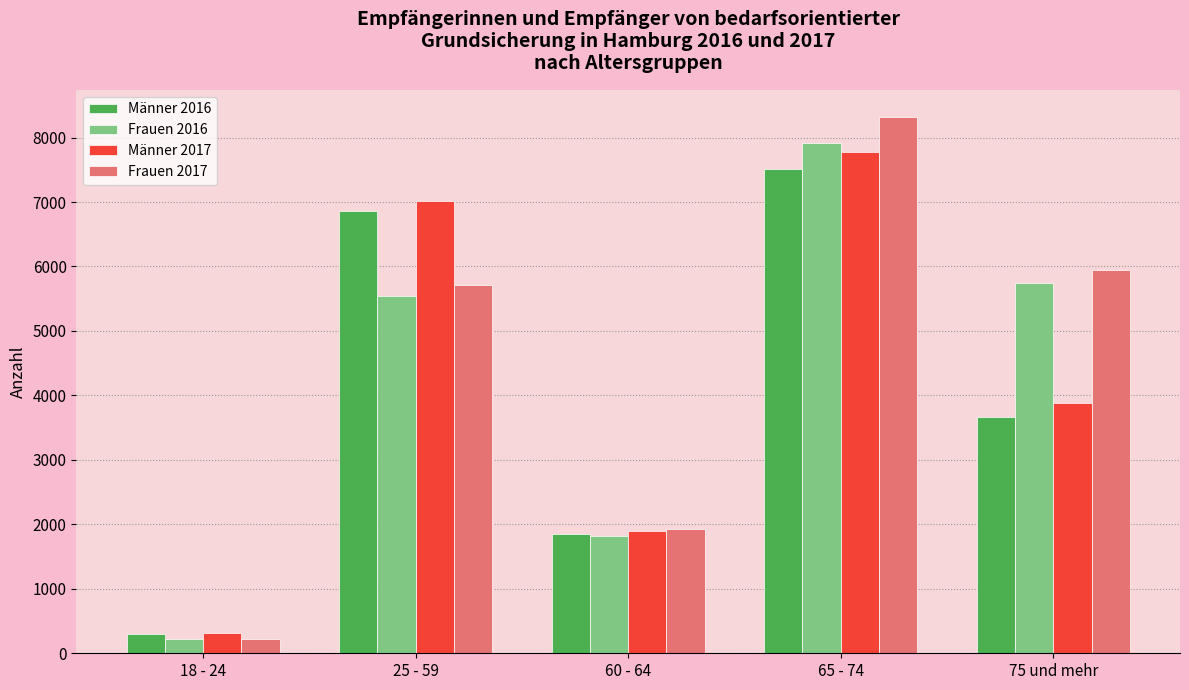

Reading right to left, transcribe all the data shown in this chart.

Männer 2016: 3667	7506	1855	6859	304
Frauen 2016: 5747	7916	1816	5547	226
Männer 2017: 3888	7771	1900	7023	313
Frauen 2017: 5940	8324	1921	5717	219